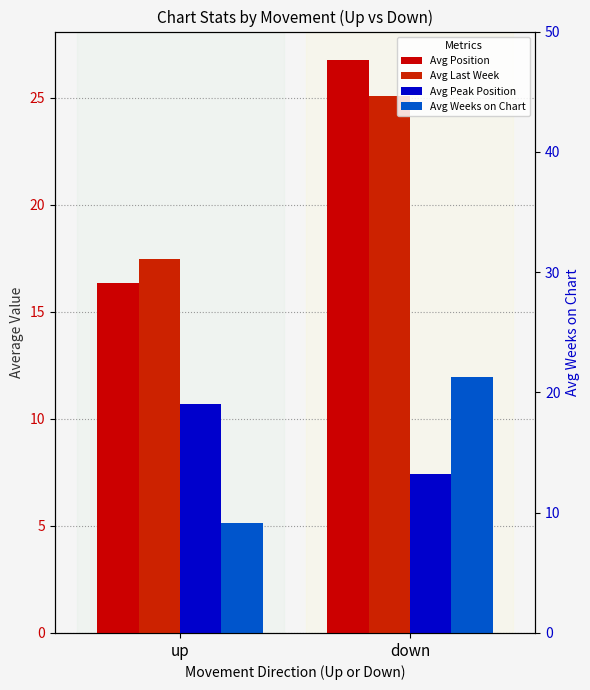

What value does the Avg Weeks on Chart series have at down?

11.9